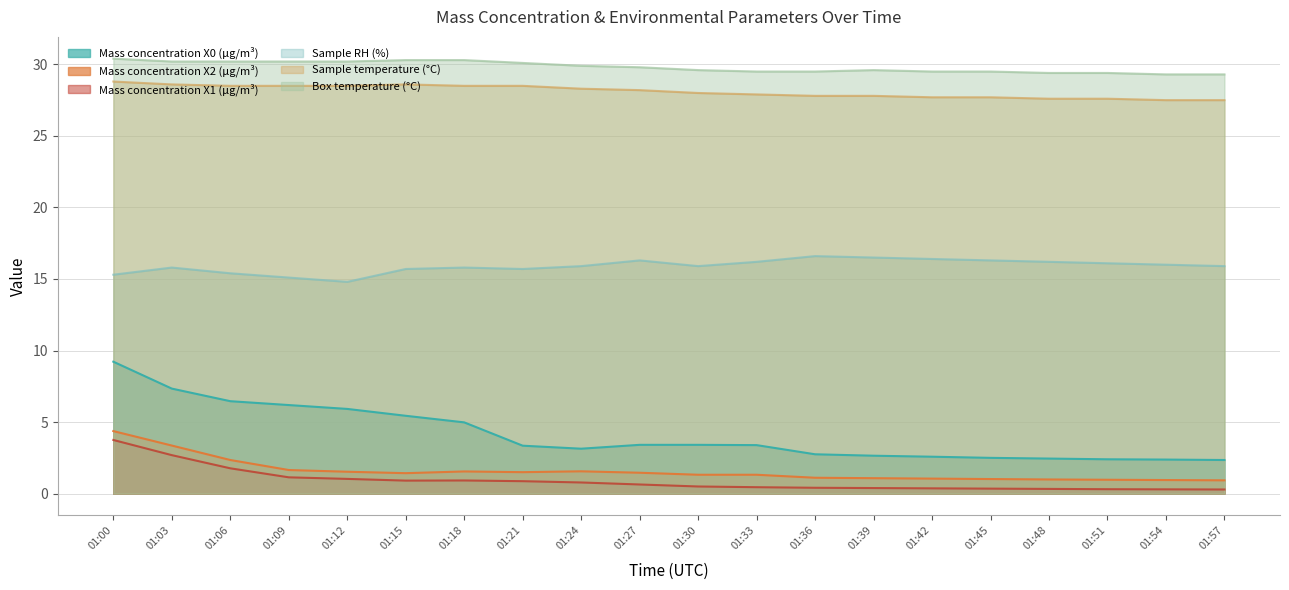

True or false: Box temperature (°C) and Mass concentration X0 (μg/m³) cross at least once.

False